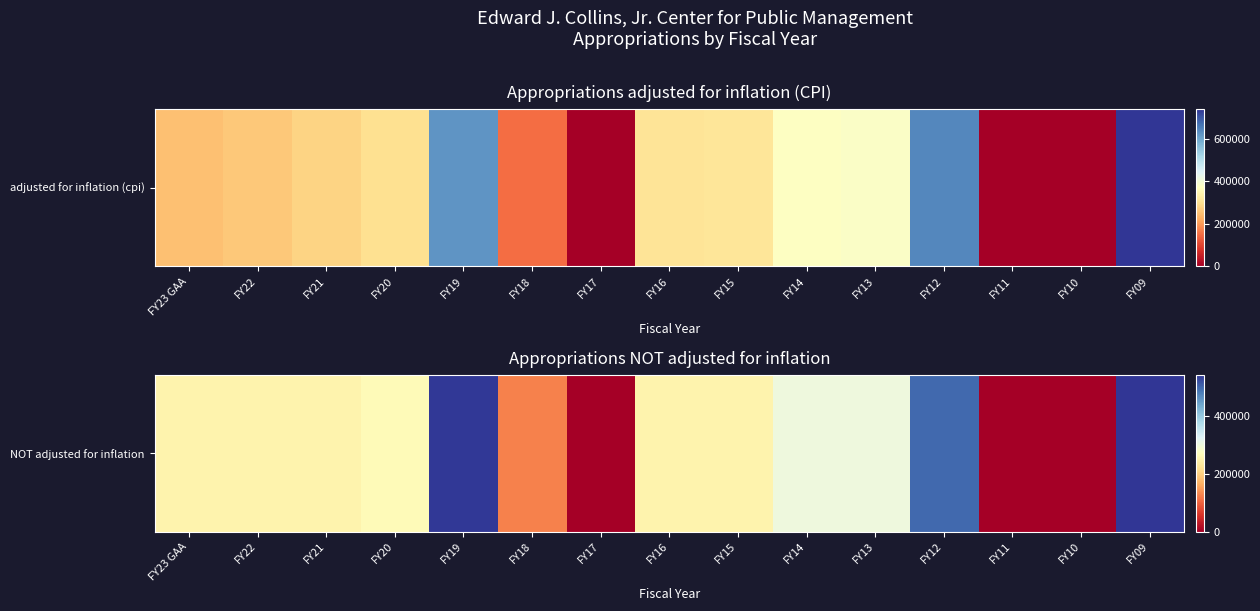

Rank the categories by value from lowest to highest.

FY17, FY11, FY10, FY18, FY23 GAA, FY22, FY21, FY16, FY15, FY20, FY14, FY13, FY12, FY19, FY09